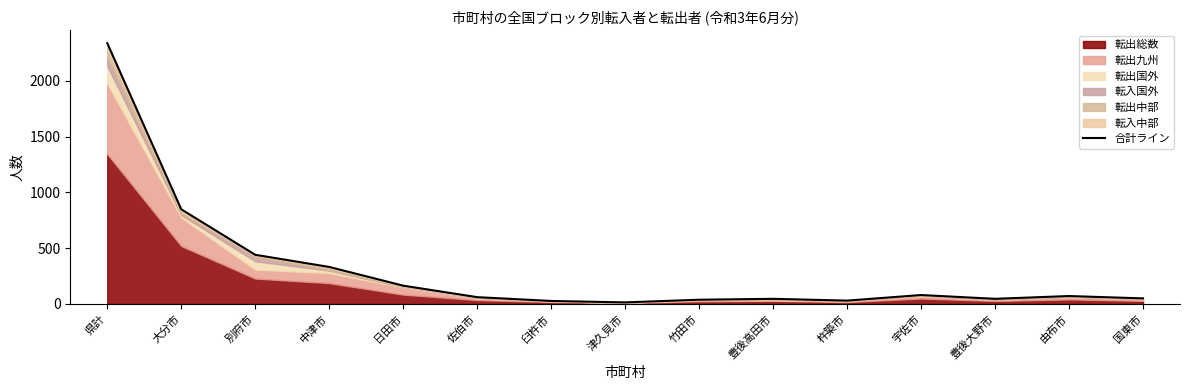

Which label corresponds to the smallest value in the chart?

津久見市